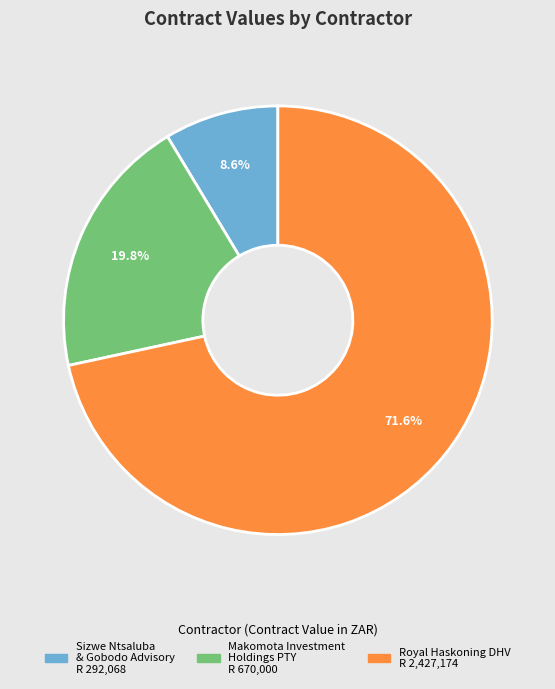

How many slices are in this pie chart?

3